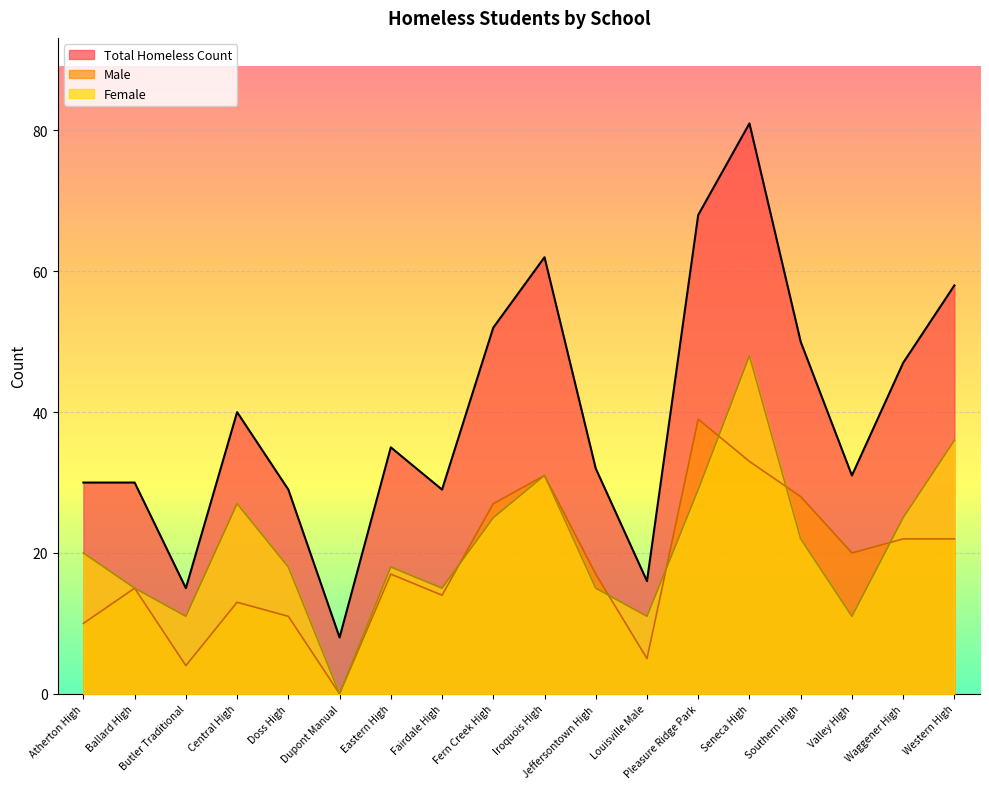

At how many categories does at least one series exceed 40?

7